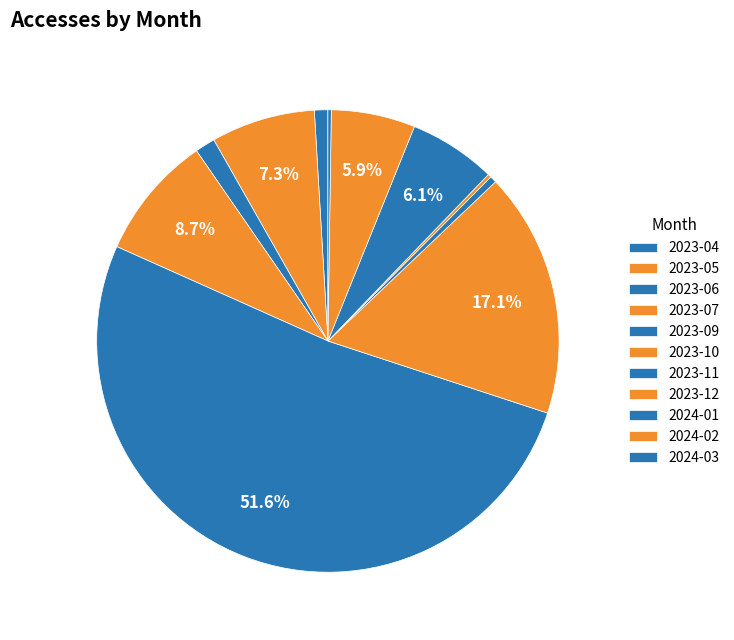

The 2023-11 slice represents 1% of the pie. True or false?

False